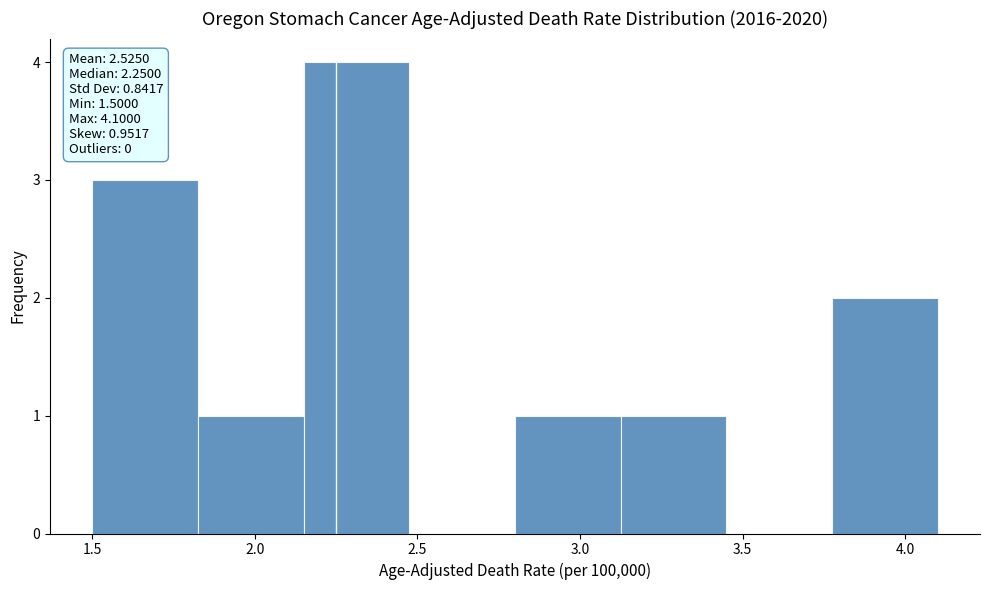

Which range on the x-axis has the tallest bar?

2.150 to 2.475